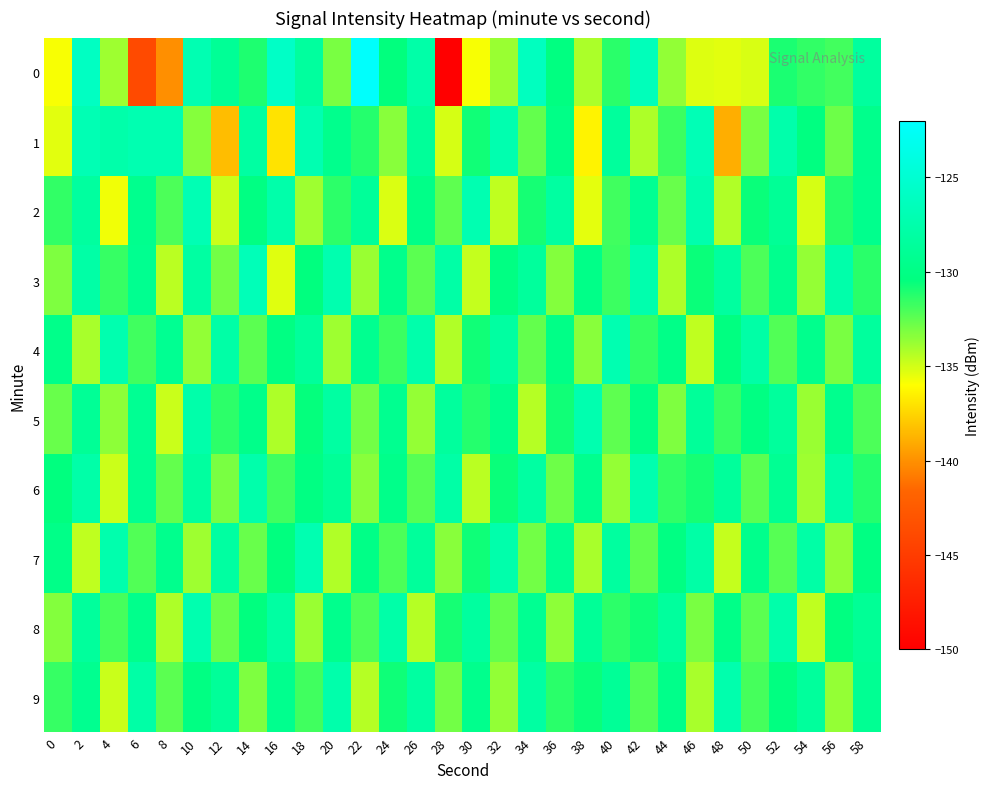

How many distinct data groups are displayed?

10